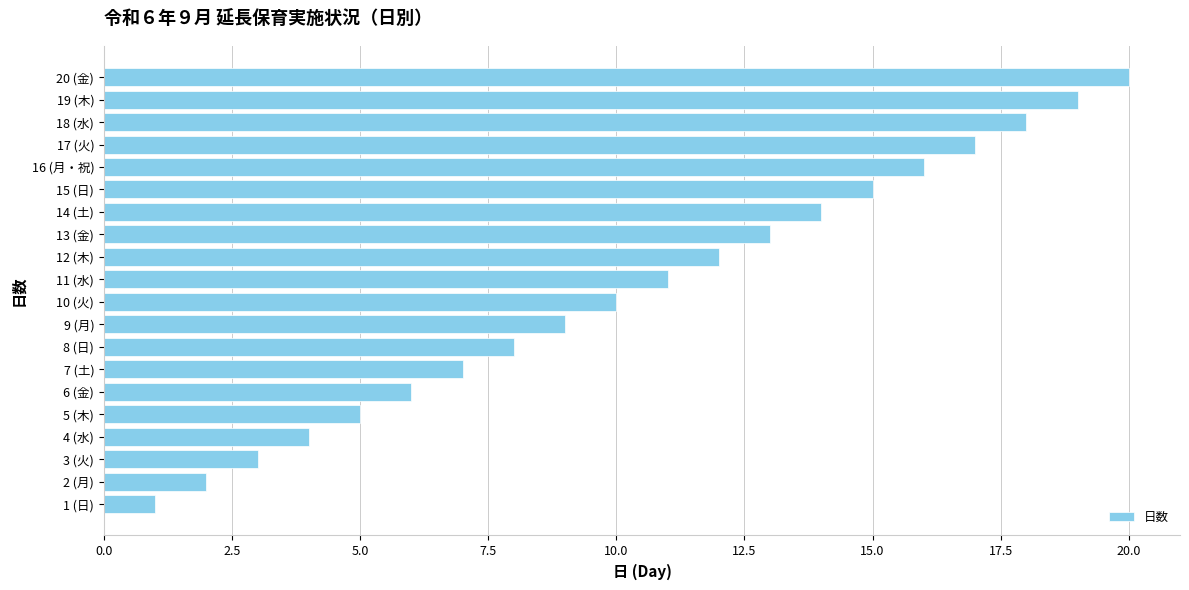

True or false: the data shows 14 at 14 (土).

True